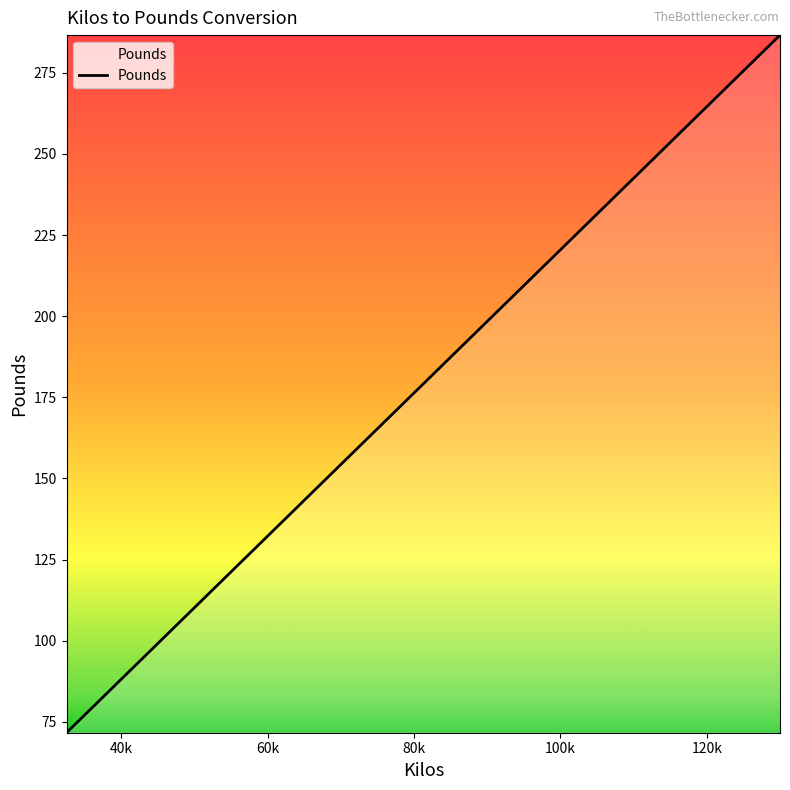

What is the difference between the maximum and minimum values?

215.0